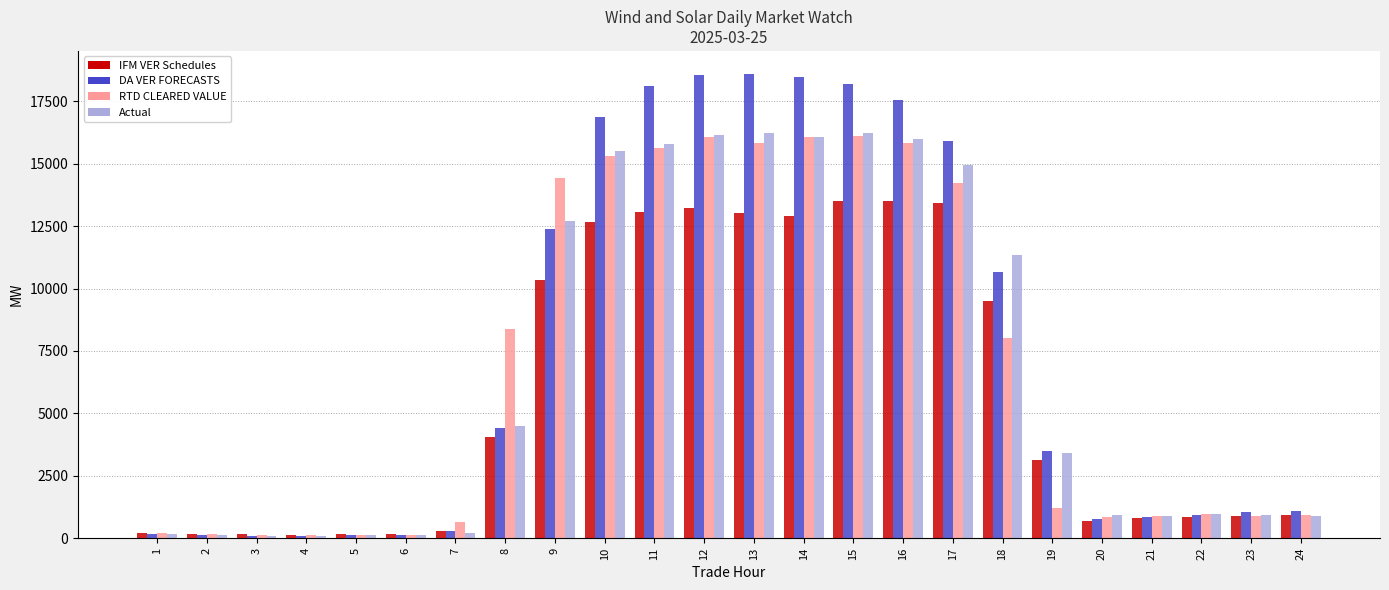

What is the total value across all series at 2?

600.5